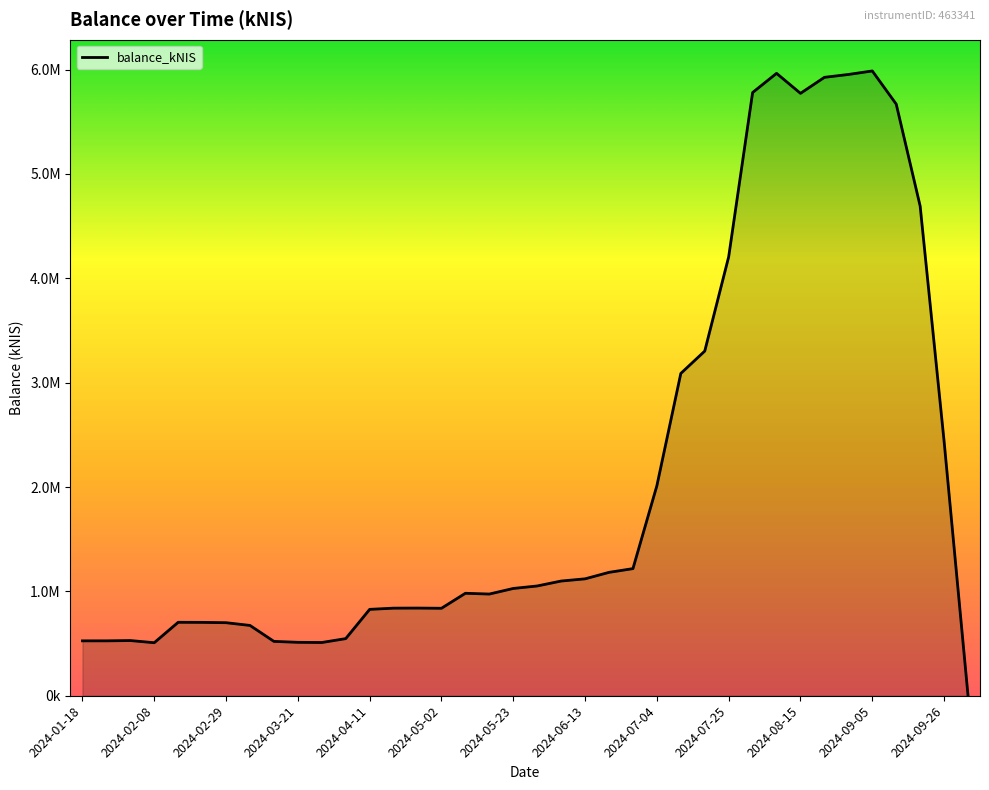

Does the chart display data point markers on the line(s)?

No